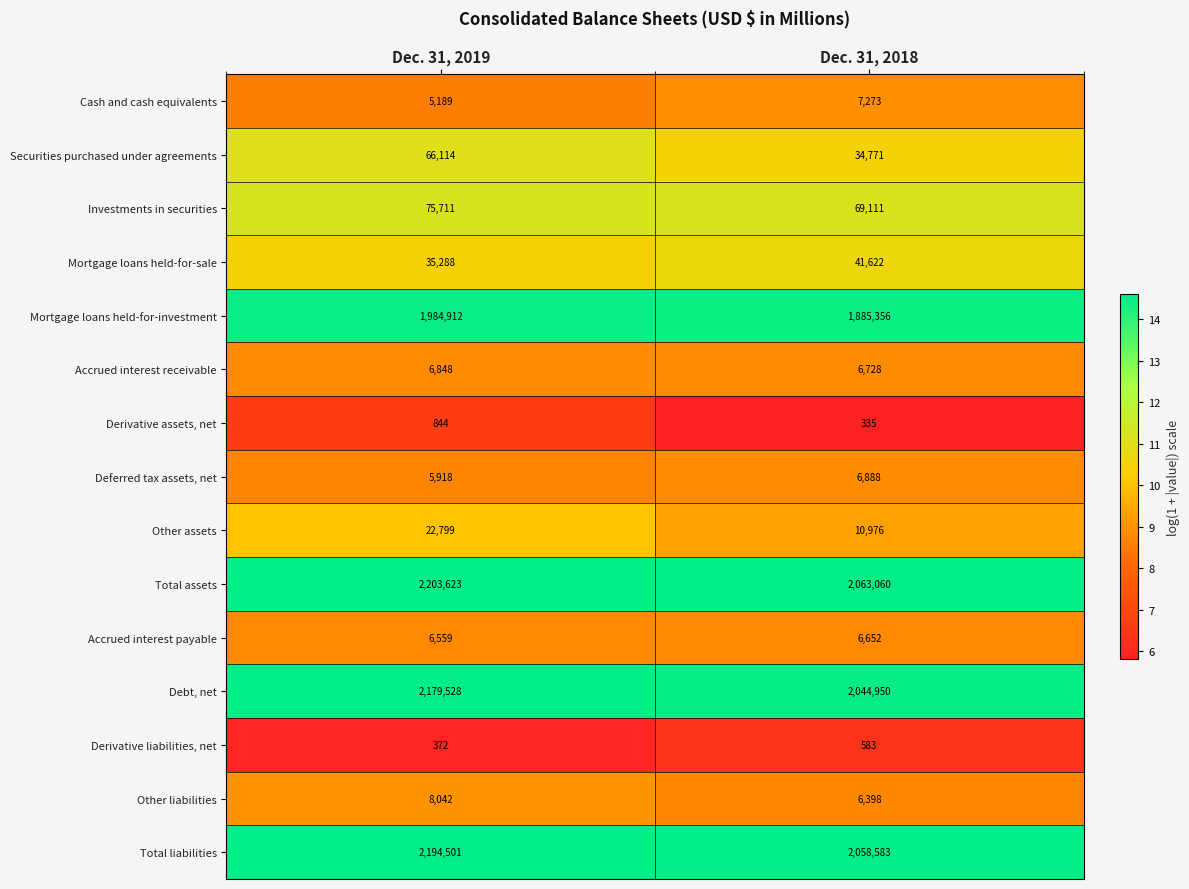

Reading left to right, list all the values displayed in this chart.

Cash and cash equivalents: Dec. 31, 2019=5189	Dec. 31, 2018=7273
Securities purchased under agreements: Dec. 31, 2019=66114	Dec. 31, 2018=34771
Investments in securities: Dec. 31, 2019=75711	Dec. 31, 2018=69111
Mortgage loans held-for-sale: Dec. 31, 2019=35288	Dec. 31, 2018=41622
Mortgage loans held-for-investment: Dec. 31, 2019=1984912	Dec. 31, 2018=1885356
Accrued interest receivable: Dec. 31, 2019=6848	Dec. 31, 2018=6728
Derivative assets, net: Dec. 31, 2019=844	Dec. 31, 2018=335
Deferred tax assets, net: Dec. 31, 2019=5918	Dec. 31, 2018=6888
Other assets: Dec. 31, 2019=22799	Dec. 31, 2018=10976
Total assets: Dec. 31, 2019=2203623	Dec. 31, 2018=2063060
Accrued interest payable: Dec. 31, 2019=6559	Dec. 31, 2018=6652
Debt, net: Dec. 31, 2019=2179528	Dec. 31, 2018=2044950
Derivative liabilities, net: Dec. 31, 2019=372	Dec. 31, 2018=583
Other liabilities: Dec. 31, 2019=8042	Dec. 31, 2018=6398
Total liabilities: Dec. 31, 2019=2194501	Dec. 31, 2018=2058583